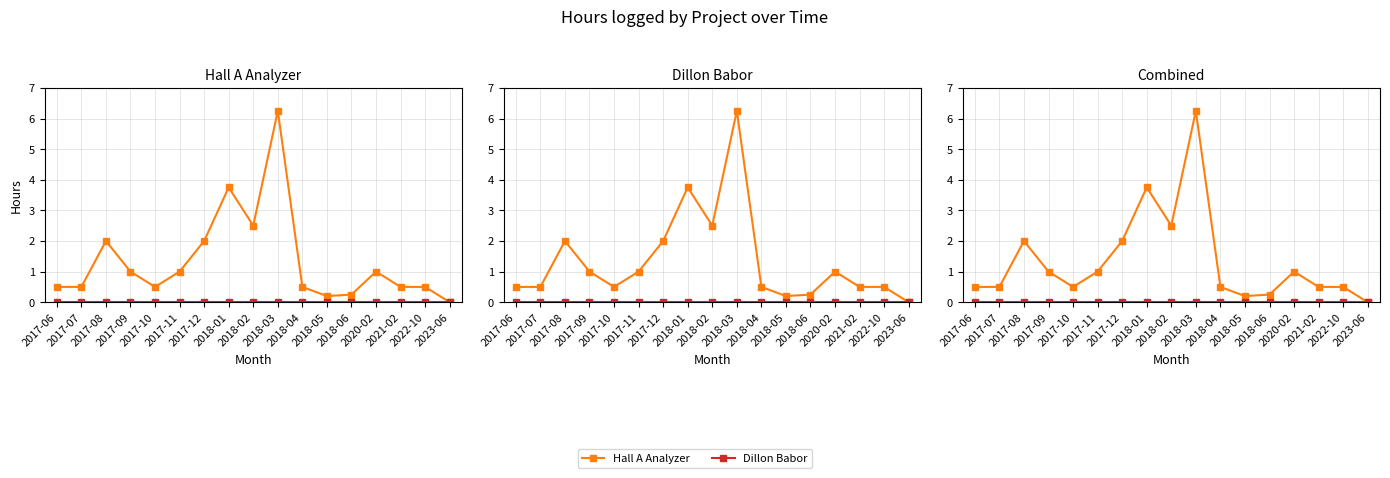

In Hall A Analyzer, how many points are higher than both neighbors (excluding endpoints)?

4